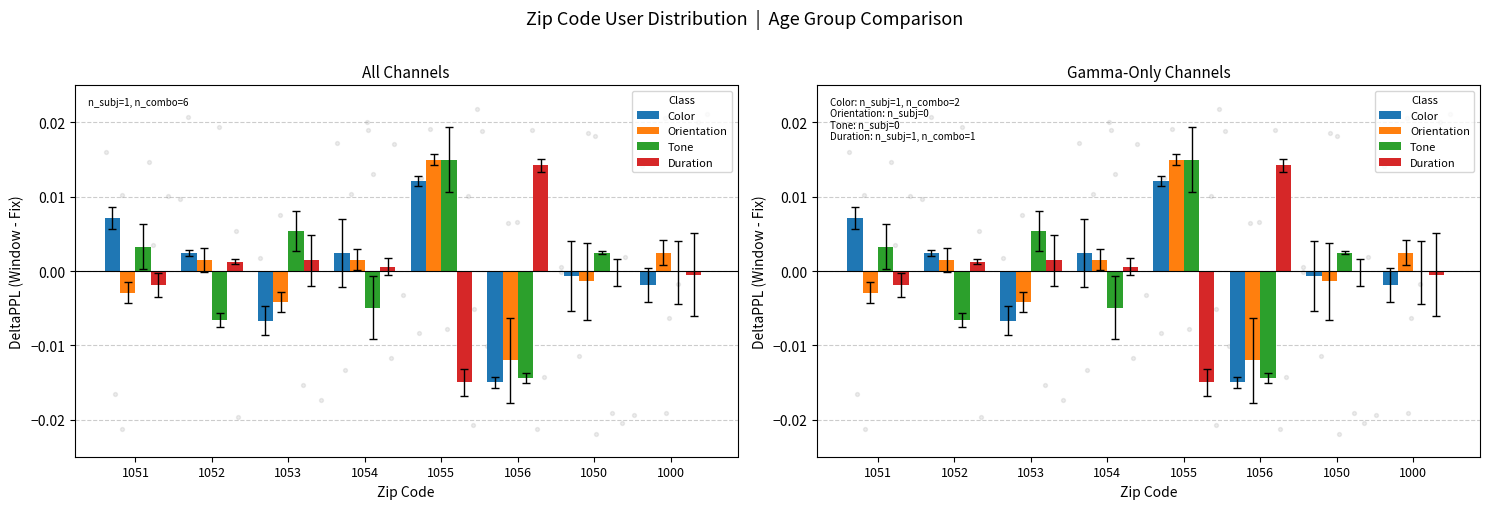

Which series reaches the minimum Y coordinate?

Duration